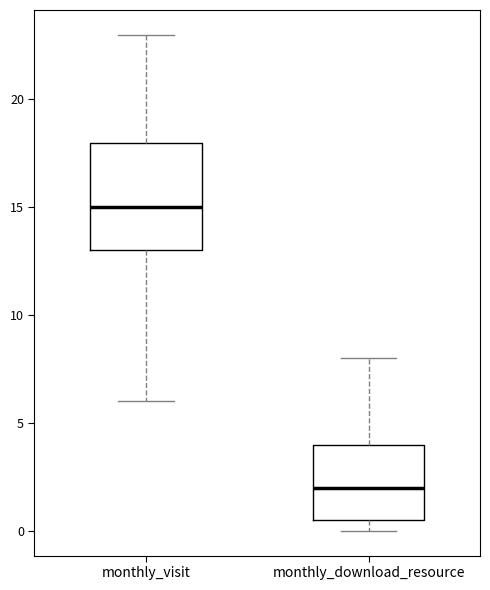

Reading left to right, transcribe this box plot: for each box, give where its median line is, the range the box spans, and where its two whiskers end, as read against the y-axis. The values are not printed on the chart, so give them approximately, as read against the axis.

monthly_visit: median 15.0, box 13.0 to 18.0, whiskers 6.0 to 23.0
monthly_download_resource: median 2.0, box 0.5 to 4.0, whiskers 0.0 to 8.0